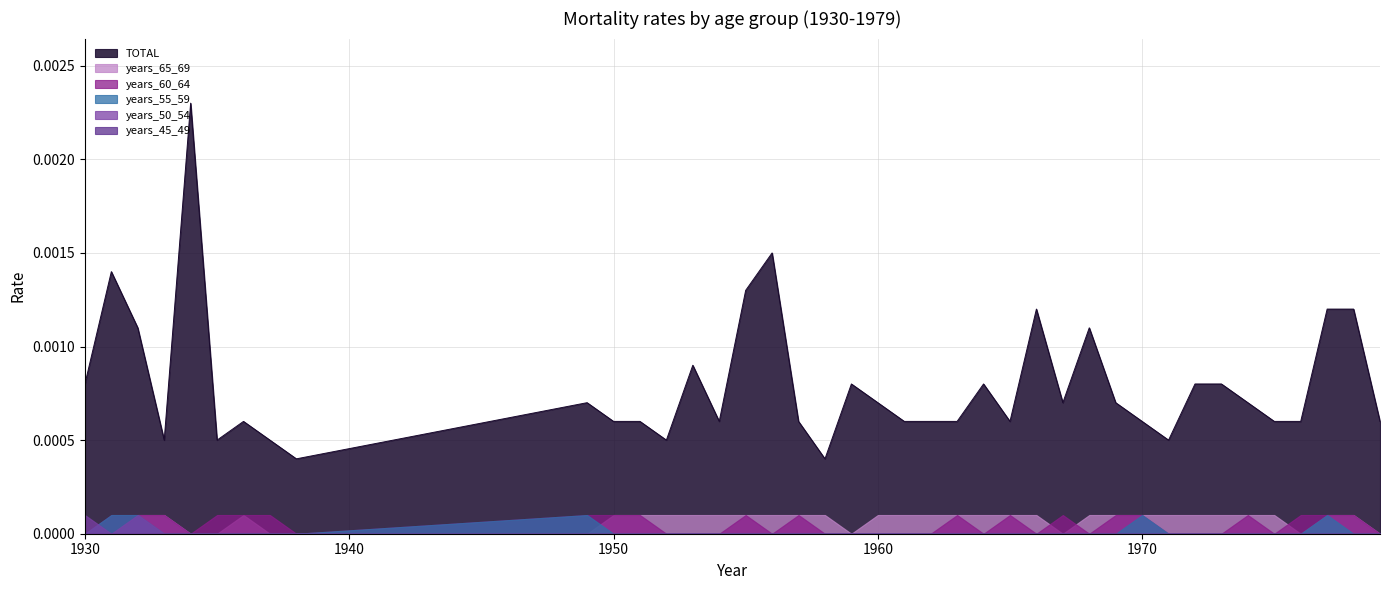

Which series has the largest total across all categories?

TOTAL